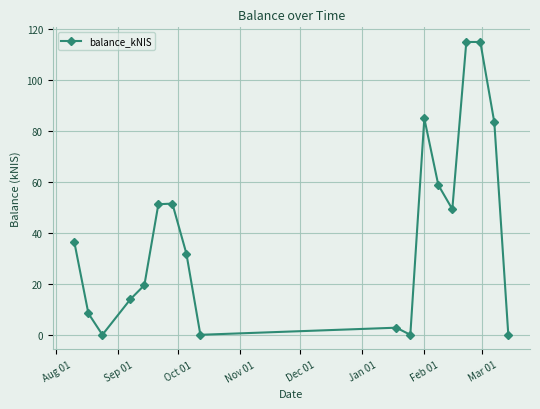

What is the difference between the maximum and minimum values?

115.0